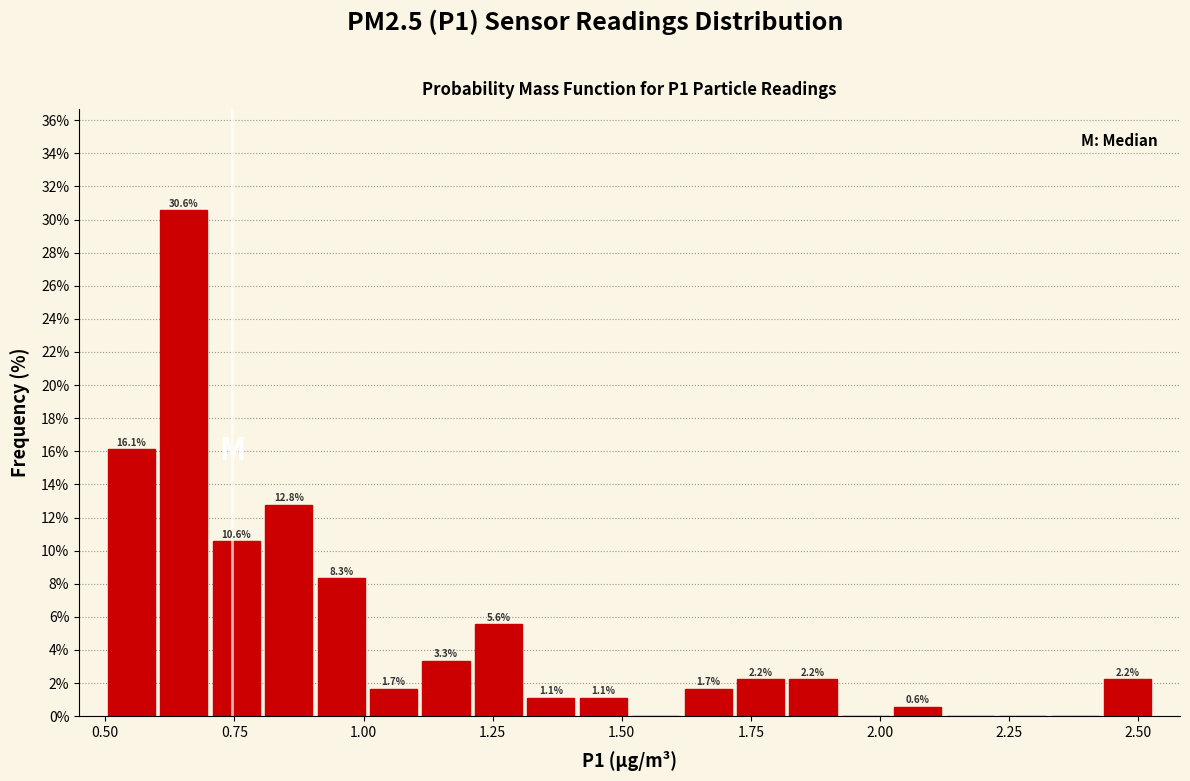

Around what value on the x-axis is the tallest bar? Give the approximate position of its centre, as read against the axis.

0.65